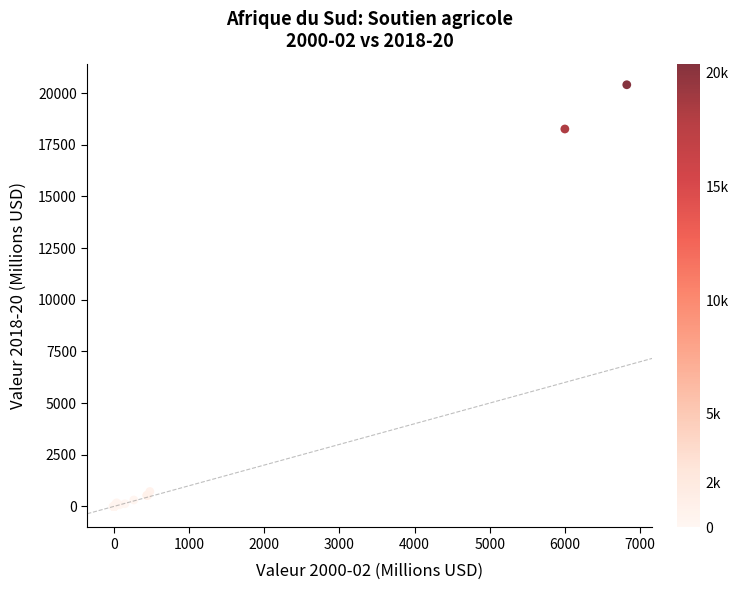

What Y value in the scatter plot is closest to 10202?

18264.6